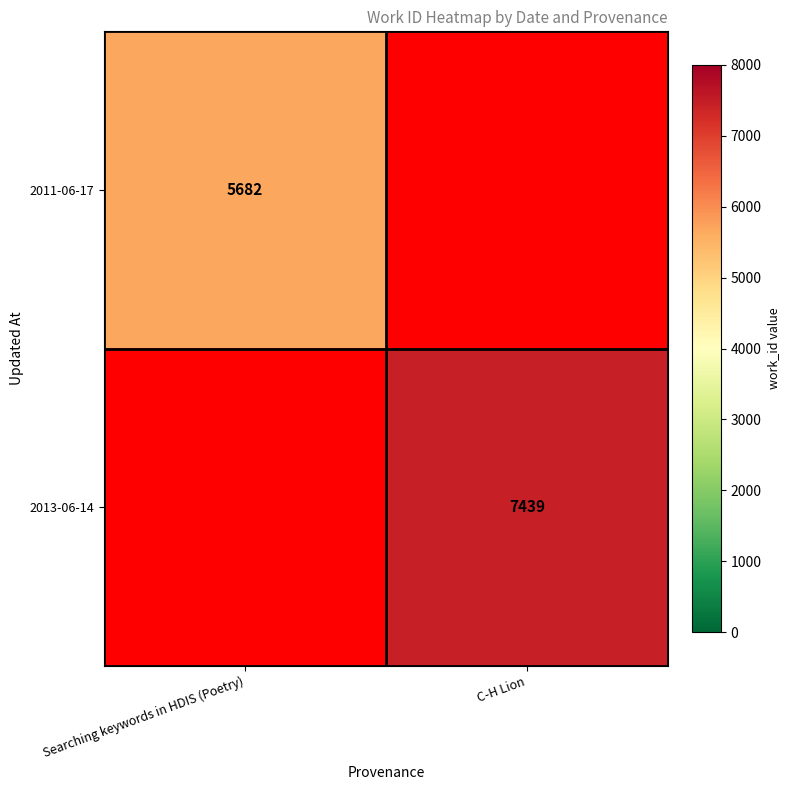

What is the smallest value displayed?

5682.0